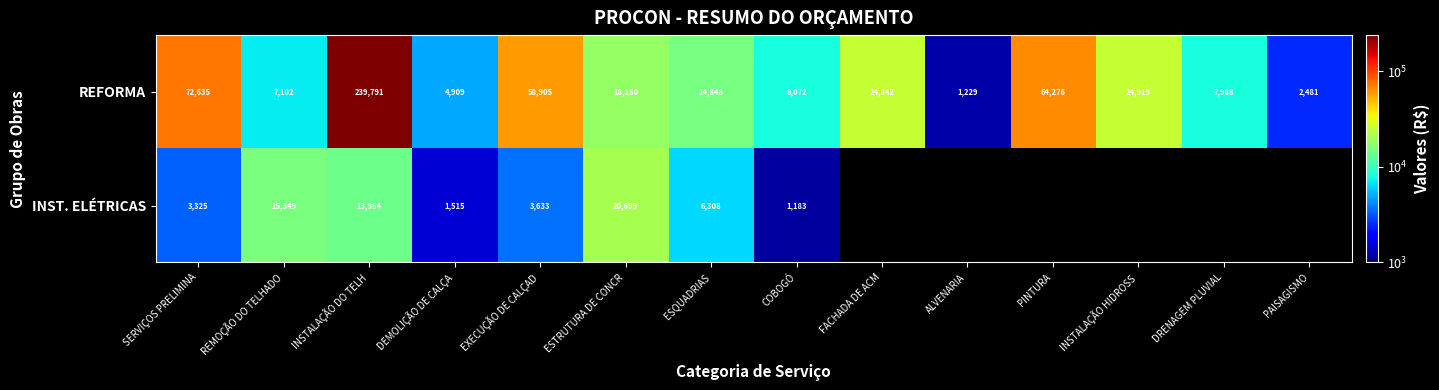

At how many categories does at least one series exceed 152285?

1